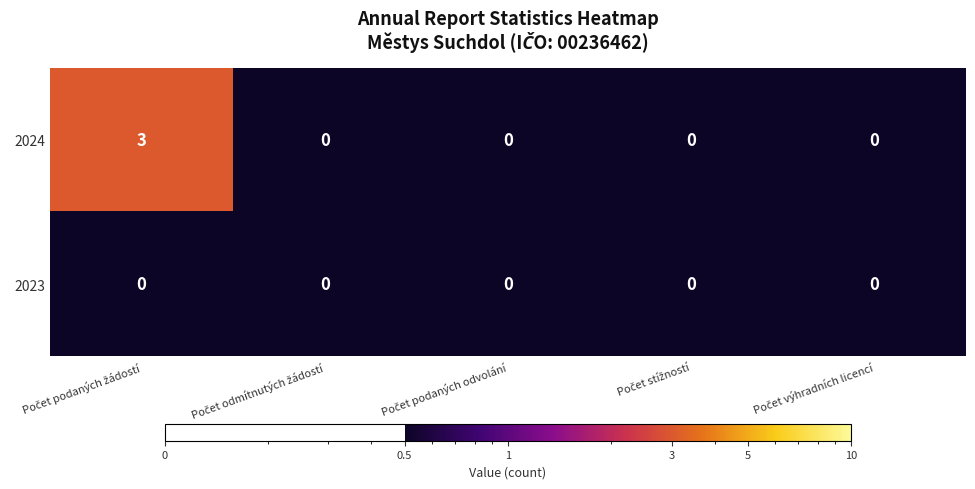

What is the sum of all 2024 values?

3